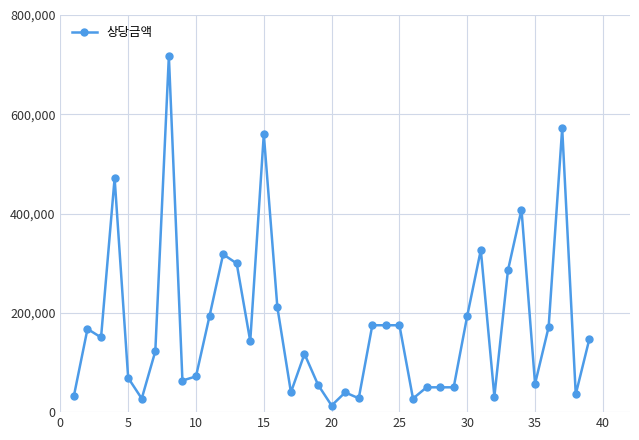

Count the number of categories in the chart.

39